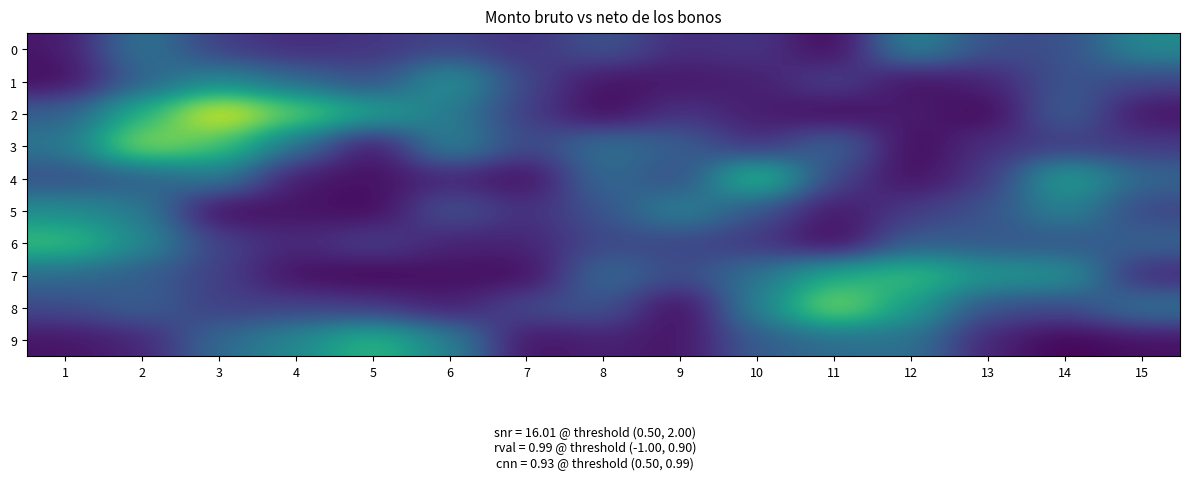

Reading left to right, extract all data points from this chart.

0: 1=0.1	2=0.9	3=0.4	4=0.3	5=0.3	6=0.5	7=0.3	8=0.6	9=0.3	10=0.4	11=0.0	12=1.1	13=0.5	14=0.5	15=1.1
1: 1=0.1	2=0.7	3=1.0	4=0.8	5=0.5	6=1.2	7=0.4	8=0.1	9=0.1	10=0.2	11=0.5	12=0.1	13=0.2	14=0.6	15=0.5
2: 1=0.7	2=1.4	3=2.2	4=1.7	5=1.3	6=0.9	7=0.4	8=0.0	9=0.3	10=0.2	11=0.0	12=0.2	13=0.0	14=0.7	15=0.1
3: 1=0.9	2=1.9	3=1.6	4=0.8	5=0.1	6=1.0	7=0.4	8=0.8	9=0.7	10=0.3	11=0.8	12=0.0	13=0.3	14=0.4	15=0.4
4: 1=0.5	2=0.6	3=0.9	4=0.1	5=0.1	6=0.2	7=0.0	8=0.8	9=0.5	10=1.6	11=0.4	12=0.1	13=0.4	14=1.3	15=0.7
5: 1=1.1	2=0.9	3=0.0	4=0.1	5=0.0	6=0.6	7=0.3	8=0.6	9=1.0	10=0.6	11=0.1	12=0.4	13=0.6	14=1.0	15=0.4
6: 1=1.5	2=1.0	3=0.4	4=0.2	5=0.4	6=0.2	7=0.2	8=0.5	9=0.5	10=0.4	11=0.0	12=0.7	13=0.6	14=0.6	15=0.7
7: 1=0.8	2=0.6	3=0.4	4=0.1	5=0.0	6=0.1	7=0.1	8=0.8	9=0.5	10=0.8	11=1.4	12=1.5	13=1.2	14=1.2	15=0.2
8: 1=0.5	2=0.7	3=0.4	4=0.4	5=0.4	6=0.2	7=0.5	8=0.6	9=0.0	10=1.0	11=1.9	12=1.2	13=0.5	14=0.5	15=0.9
9: 1=0.1	2=0.2	3=0.8	4=1.0	5=1.5	6=1.0	7=0.1	8=0.2	9=0.1	10=0.6	11=0.8	12=0.8	13=0.2	14=0.0	15=0.1